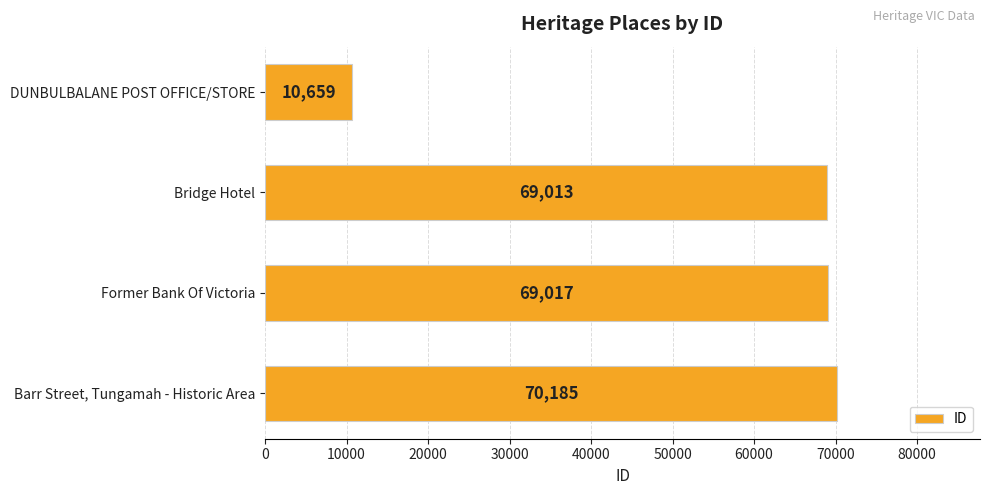

Reading bottom to top, list all the values displayed in this chart.

Barr Street, Tungamah - Historic Area=70185	Former Bank Of Victoria=69017	Bridge Hotel=69013	DUNBULBALANE POST OFFICE/STORE=10659